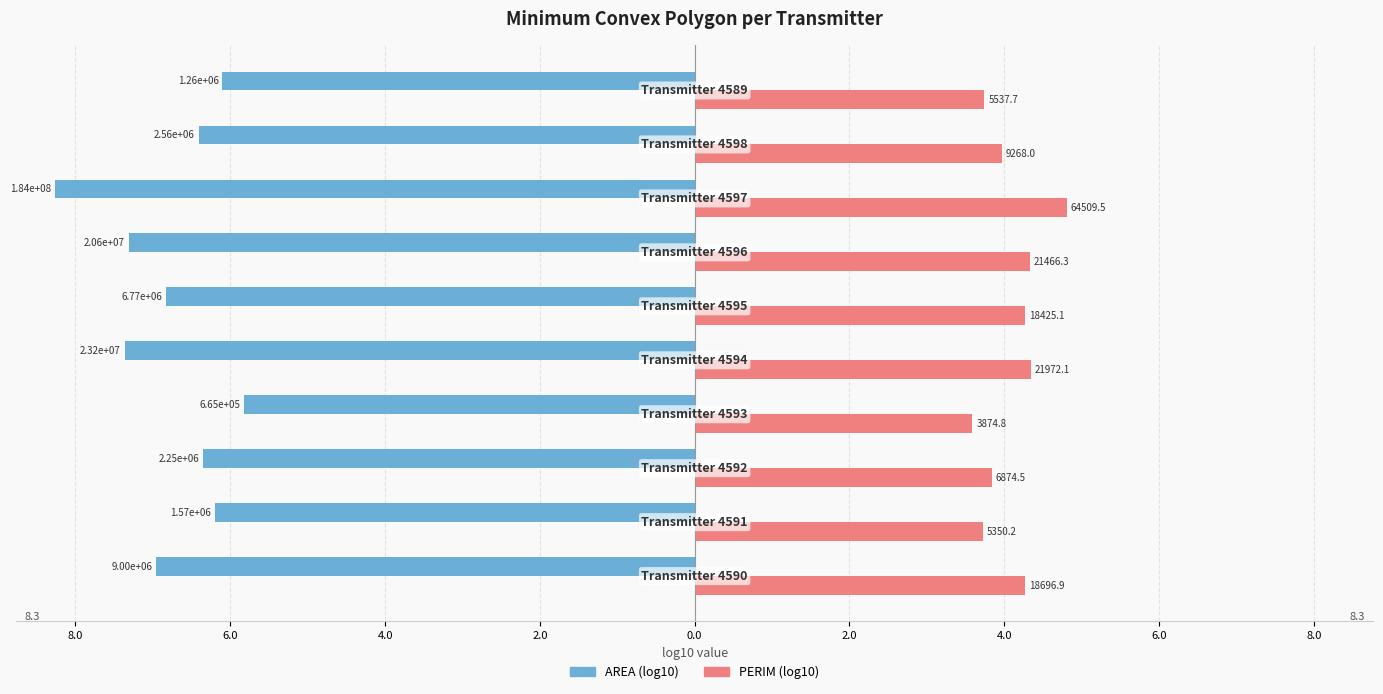

What are all the series names shown in the legend?

AREA (log10), PERIM (log10)